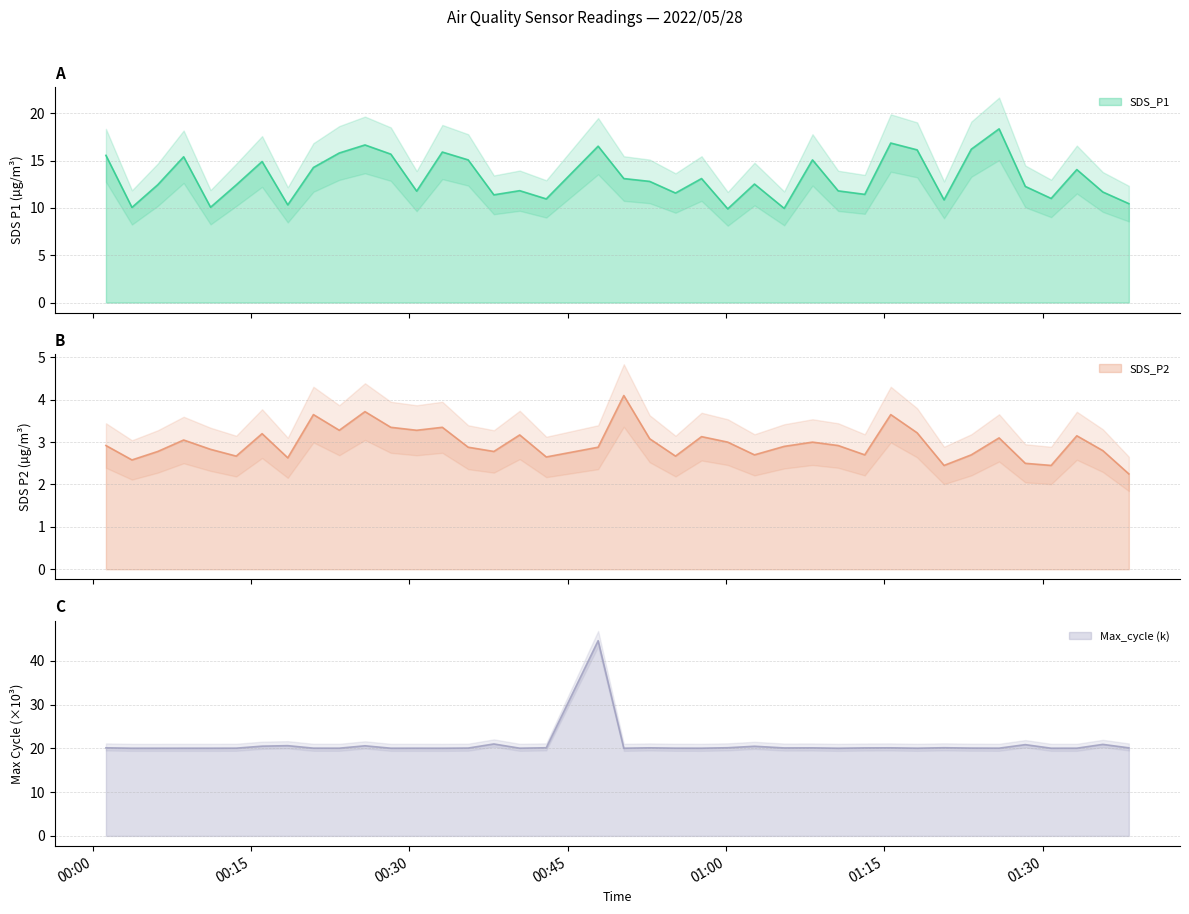

What are all the series names shown in the legend?

SDS_P1, SDS_P2, Max_cycle_k